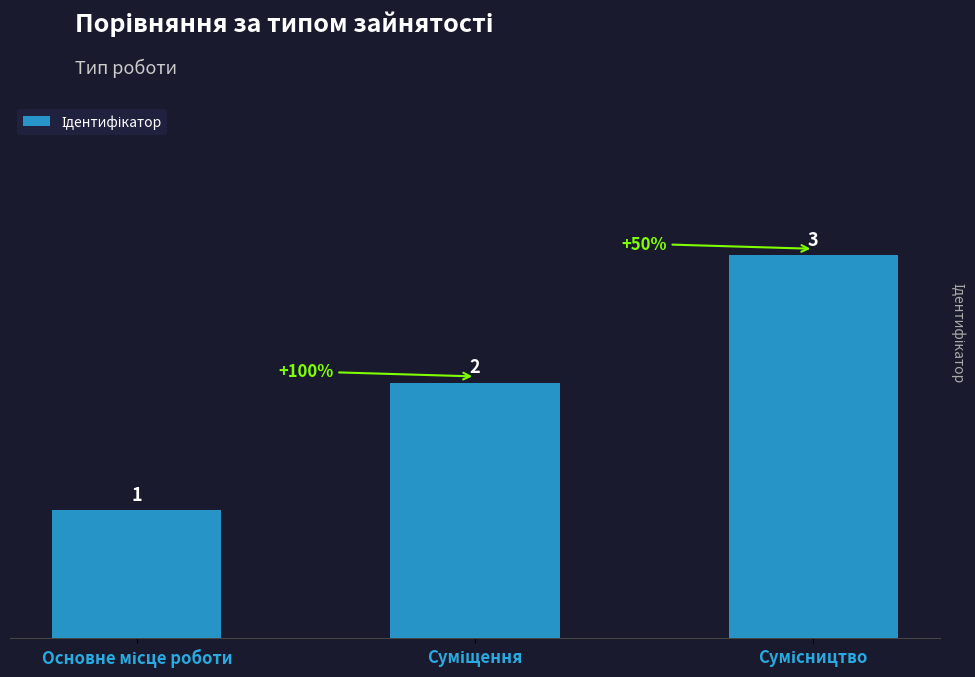

What is the sum of all values?

6